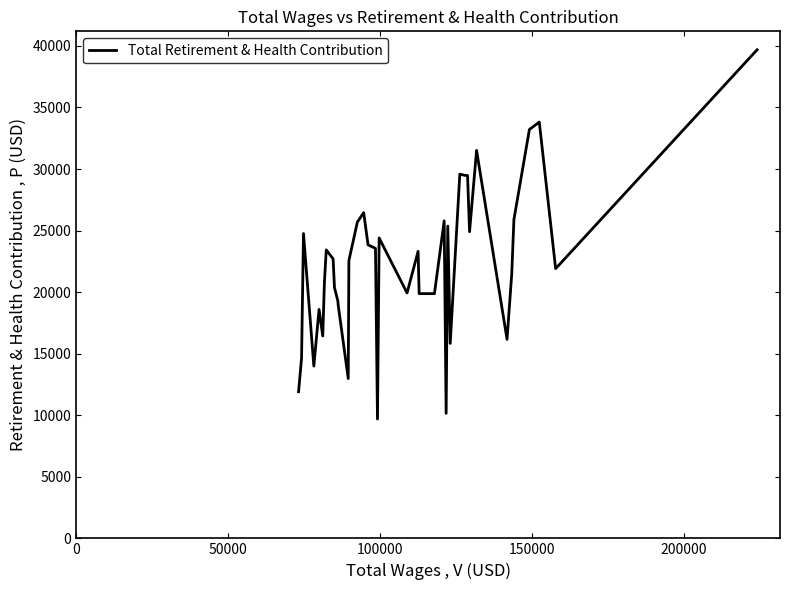

How many categories are shown in the chart?

40